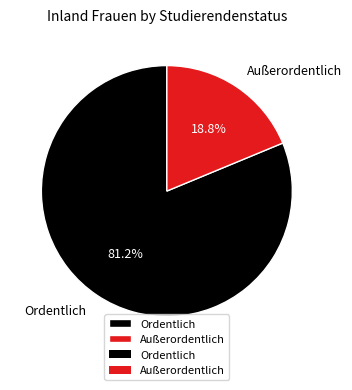

How much of the chart is everything except Ordentlich?

18.8%